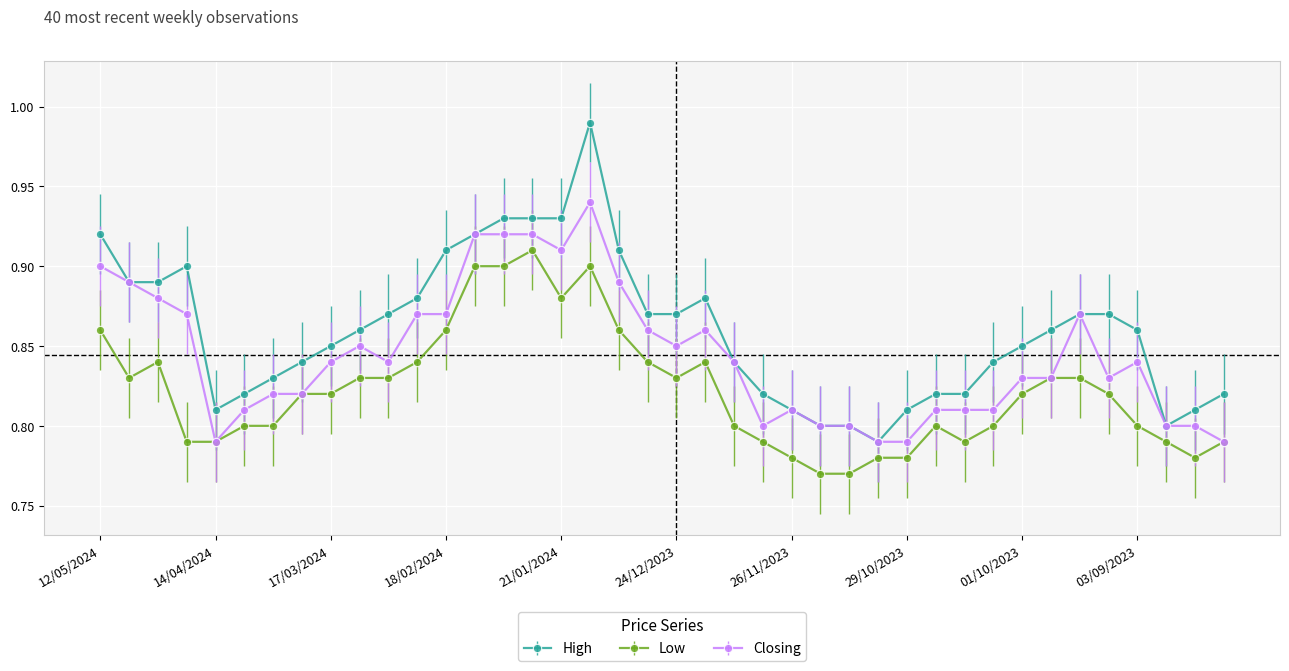

Count the Closing values in the range 0 to 1.

40